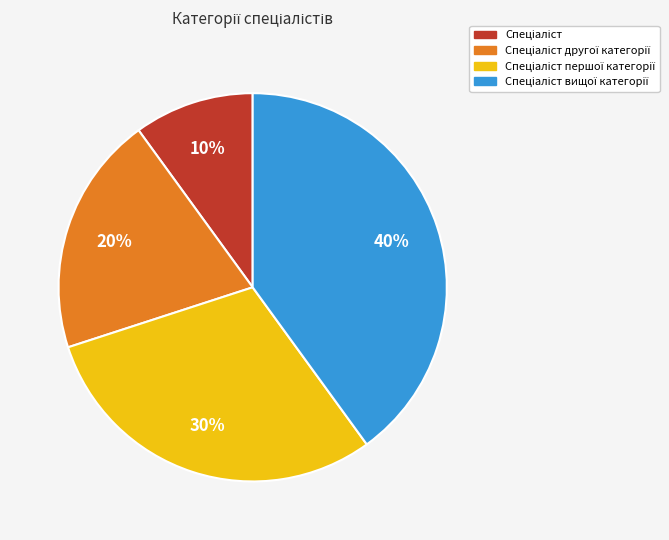

Is there any slice that represents more than half of the pie?

No